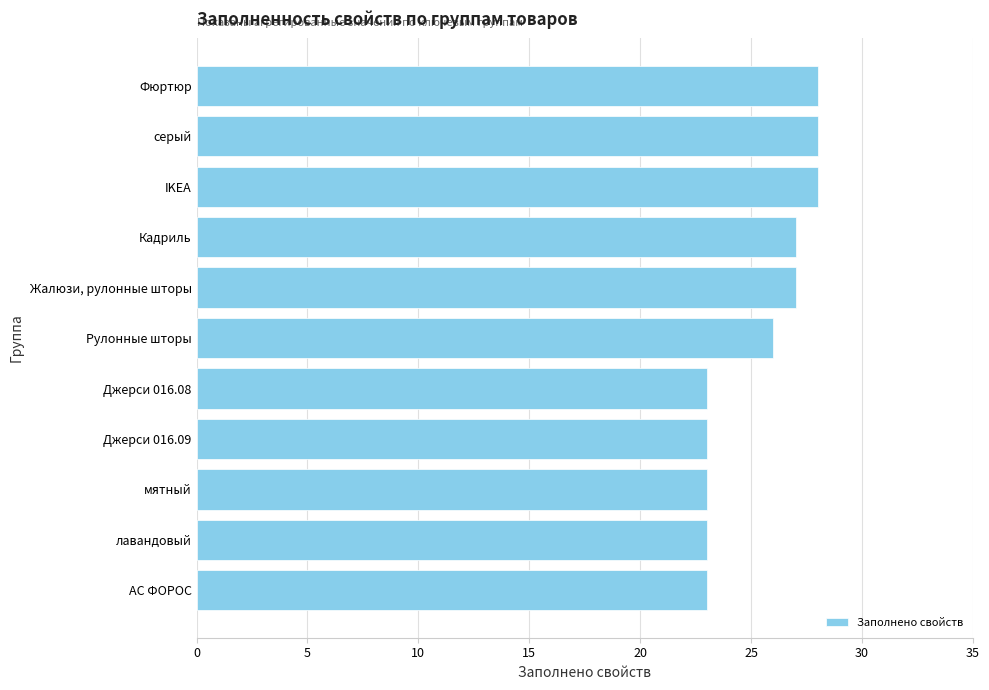

What is the change in value from Джерси 016.08 to IKEA?

+5